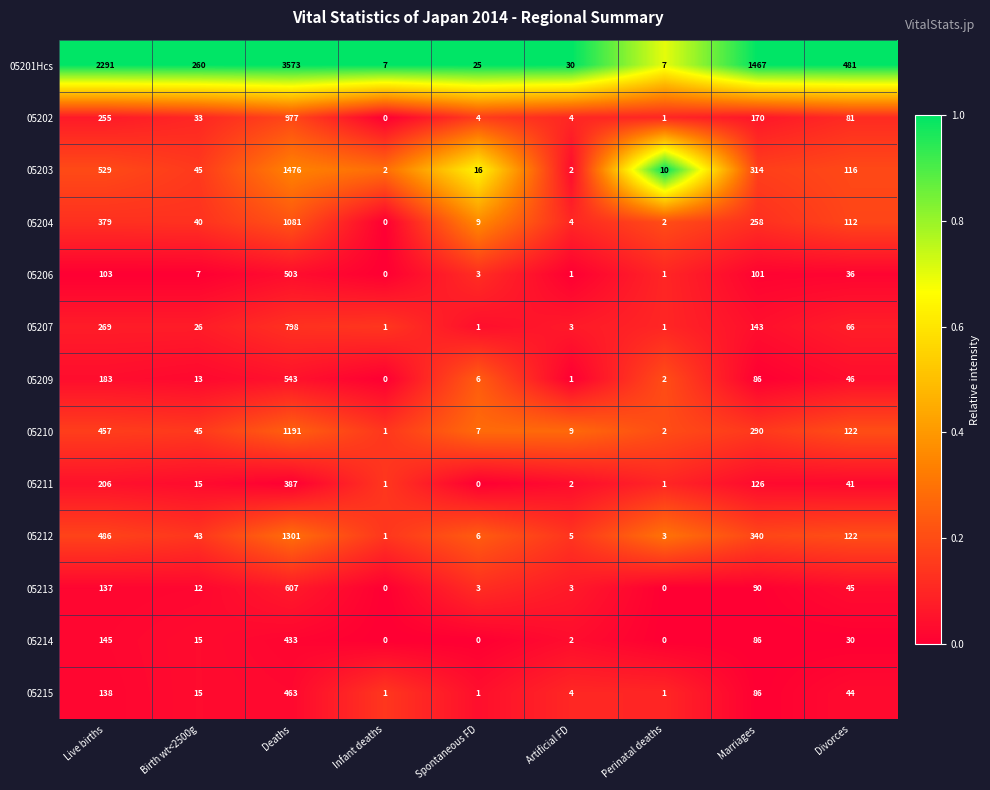

Is it true that 05214 equals 0 at Infant deaths?

True